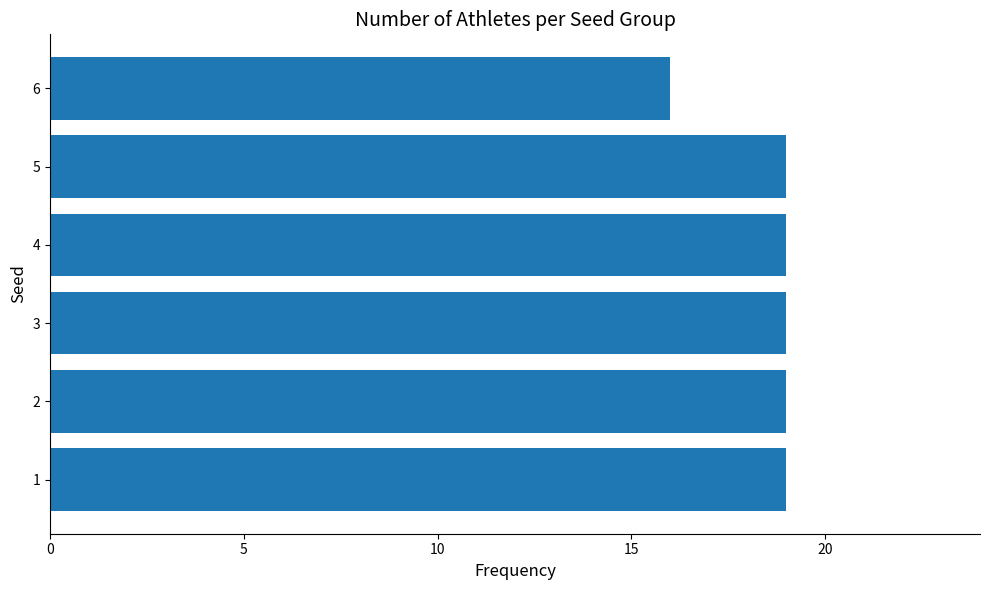

Which label corresponds to the smallest value in the chart?

6